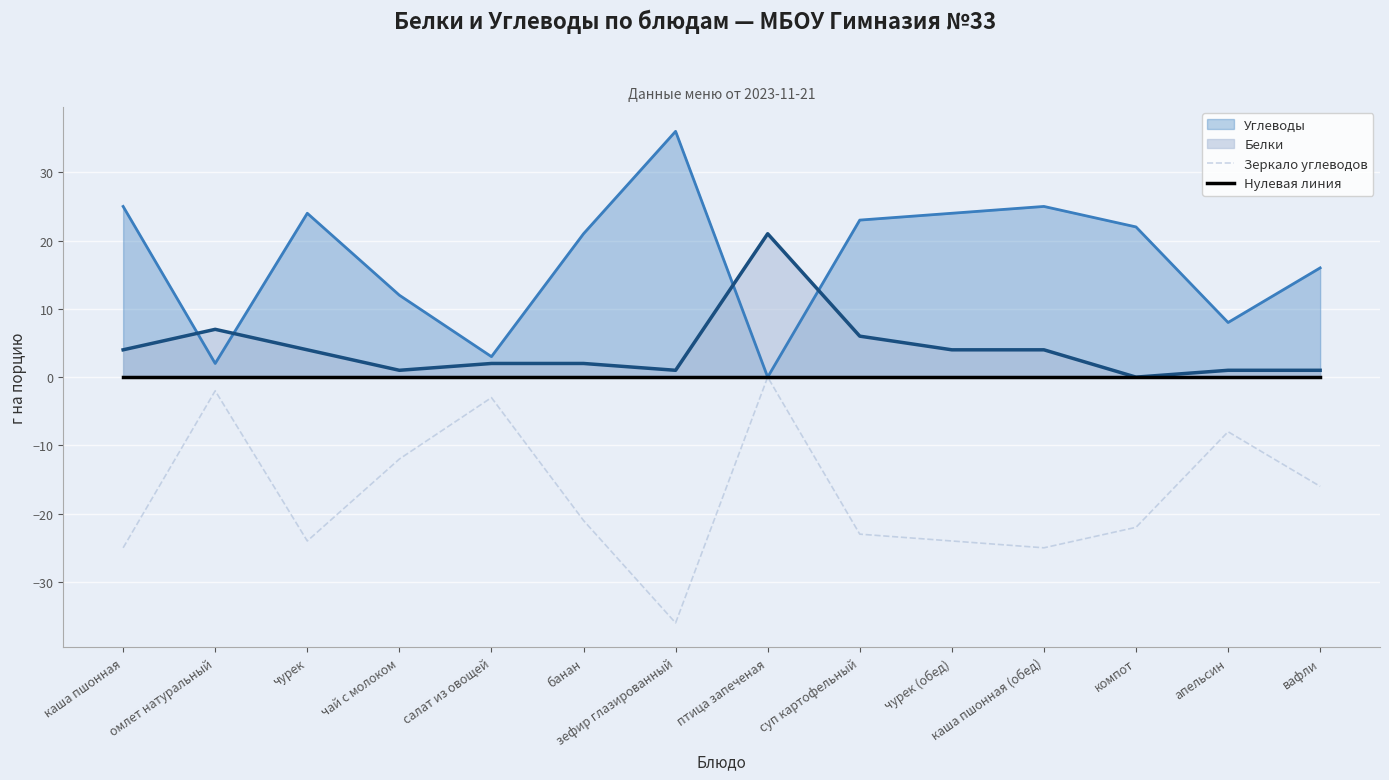

True or false: Нулевая линия has more than 1 points higher than both neighbors.

False